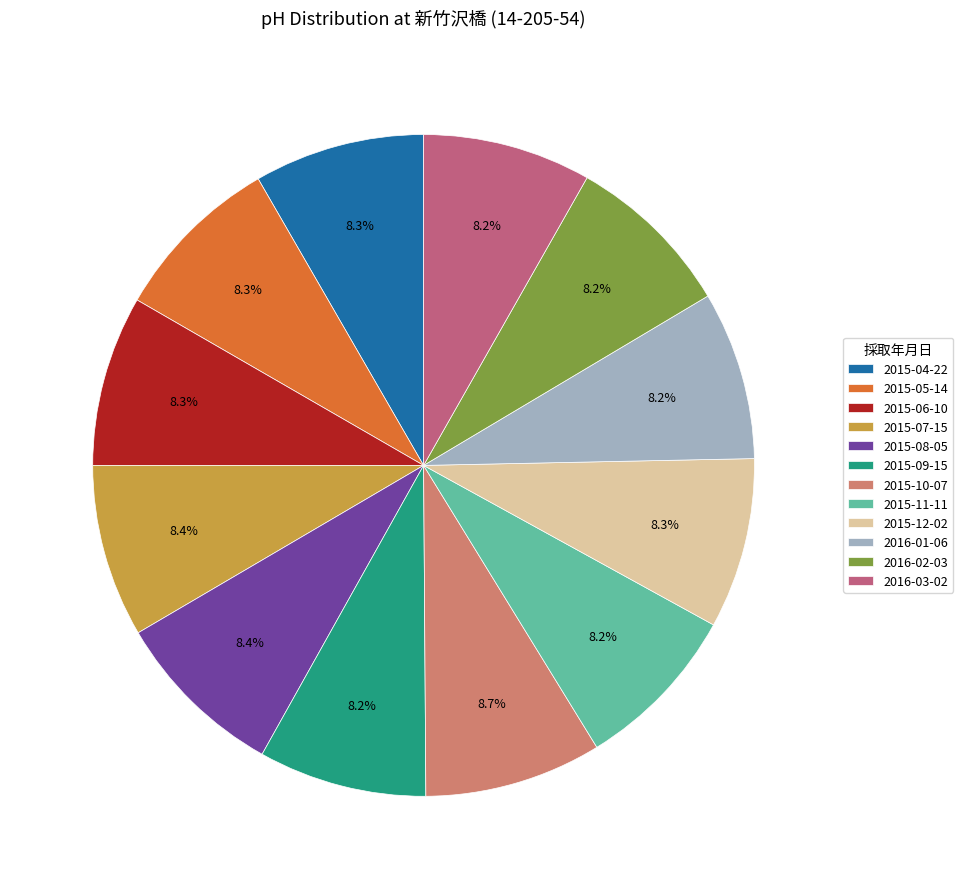

Count the number of slices in the pie.

12